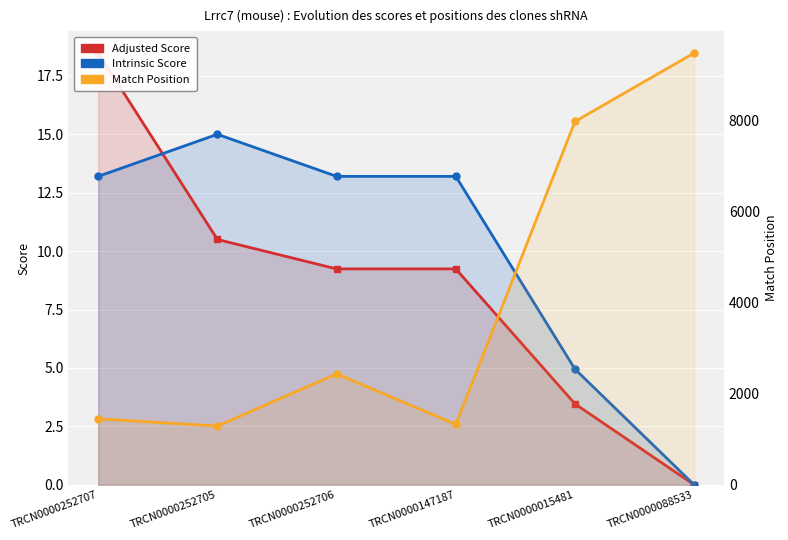

Which series has the largest range (max minus min)?

Match Position